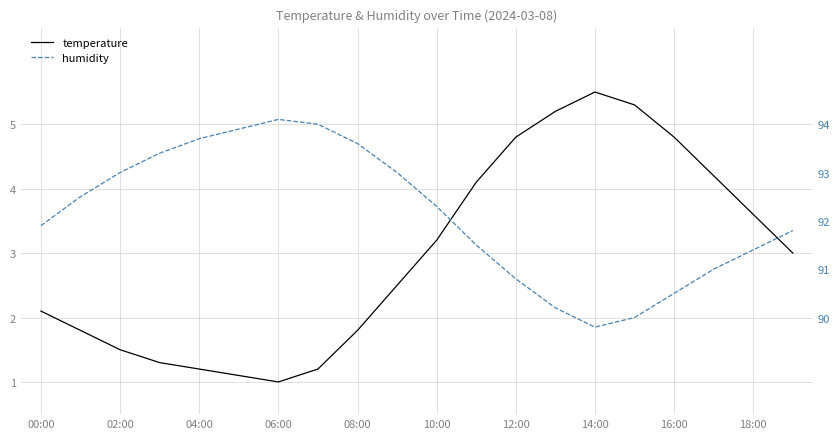

What is the value of the humidity point at the 12th from the left?

91.5